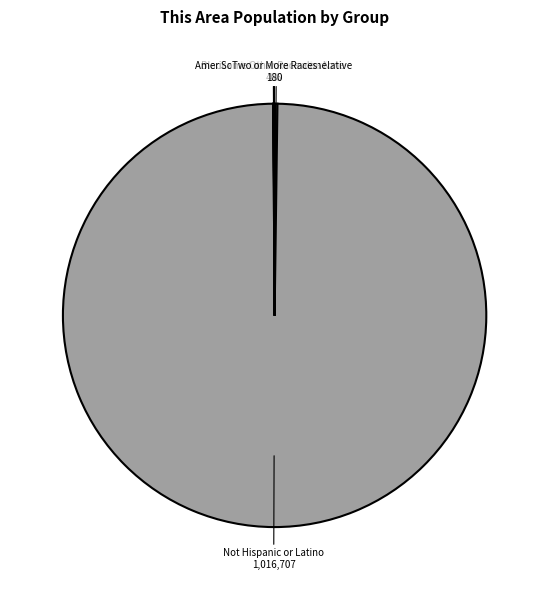

Is there a majority slice in this chart?

Yes